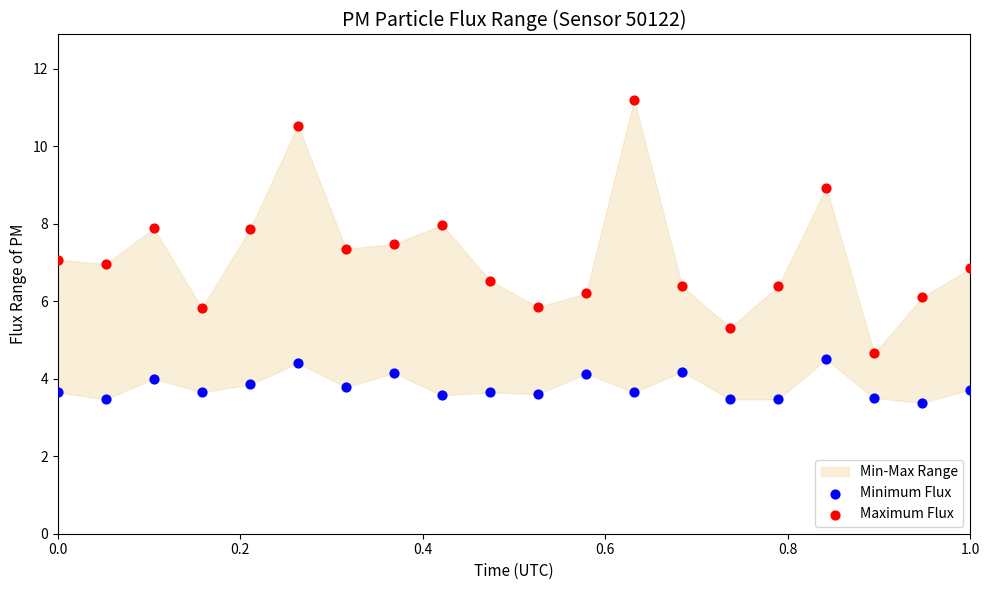

Across all data points, what is the range of X values (max minus min)?

1.0